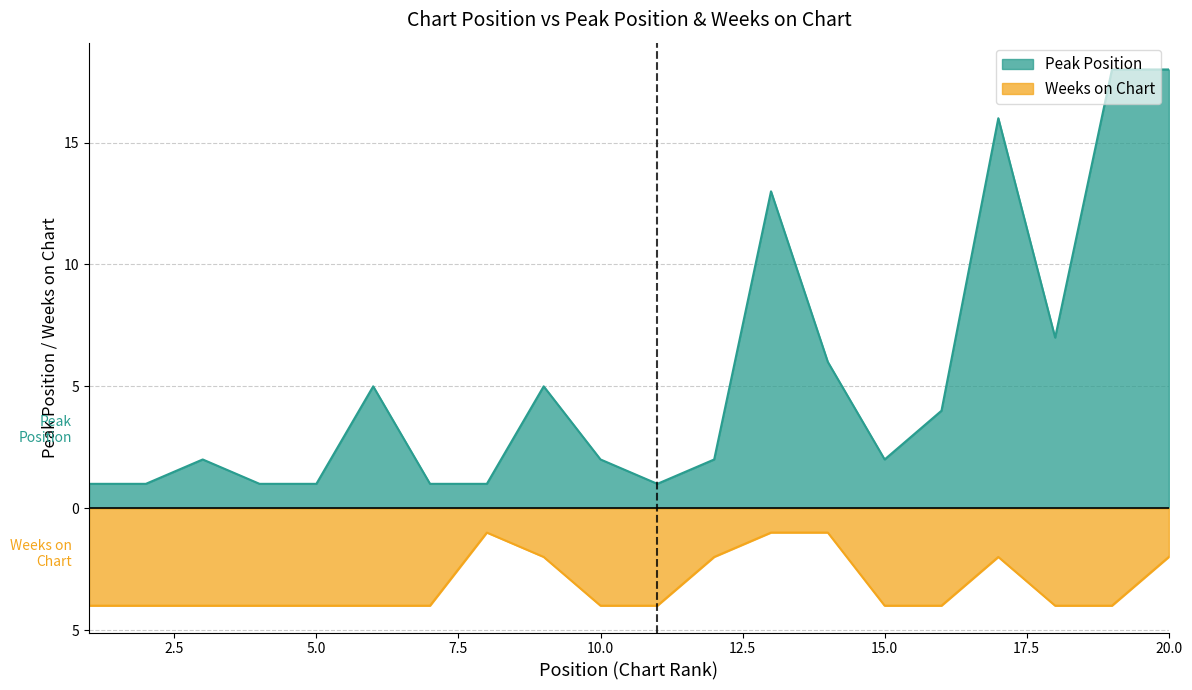

Reading left to right, extract all data points from this chart.

Peak Position: 1=1	2=1	3=2	4=1	5=1	6=5	7=1	8=1	9=5	10=2	11=1	12=2	13=13	14=6	15=2	16=4	17=16	18=7	19=18	20=18
Weeks on Chart: 1=-4	2=-4	3=-4	4=-4	5=-4	6=-4	7=-4	8=-1	9=-2	10=-4	11=-4	12=-2	13=-1	14=-1	15=-4	16=-4	17=-2	18=-4	19=-4	20=-2